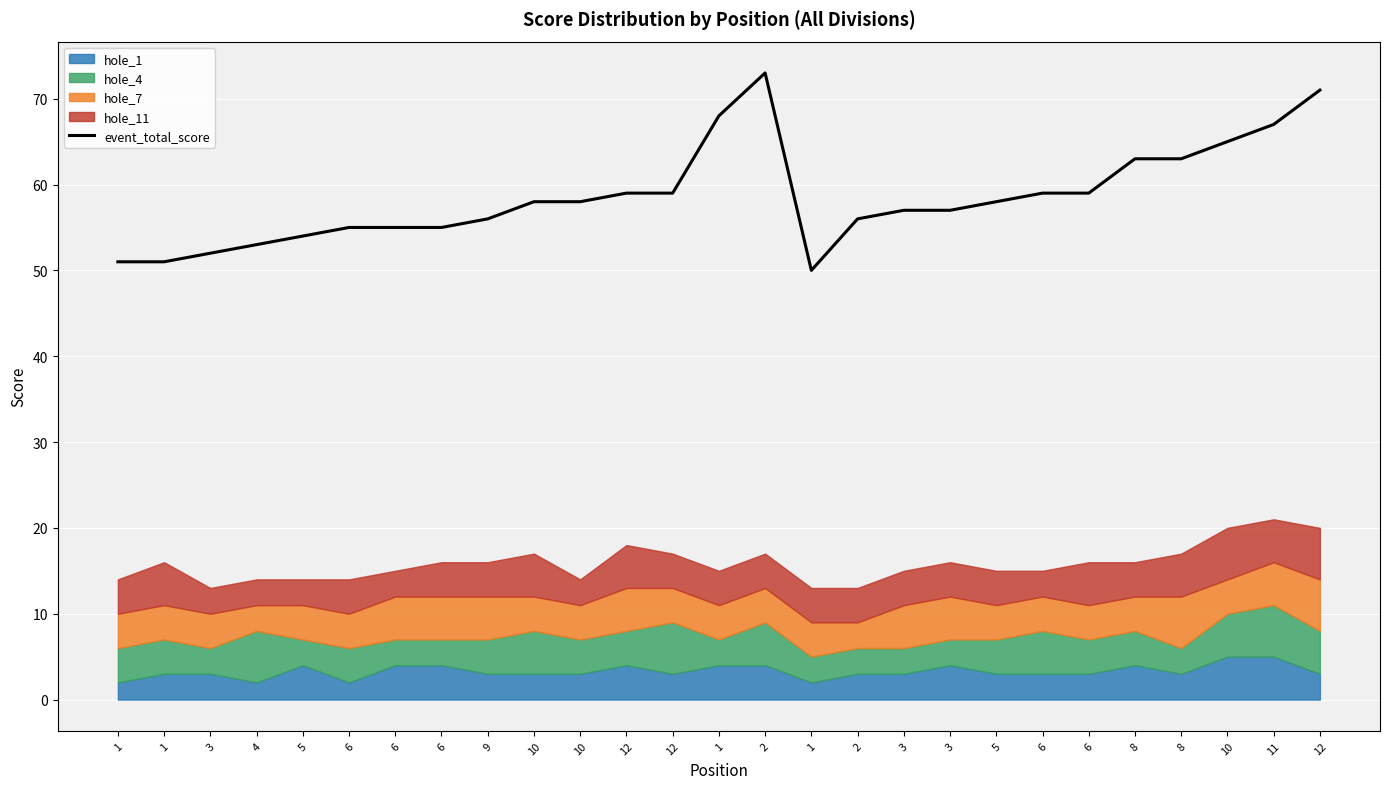

The value at 10 is 58. True or false?

True